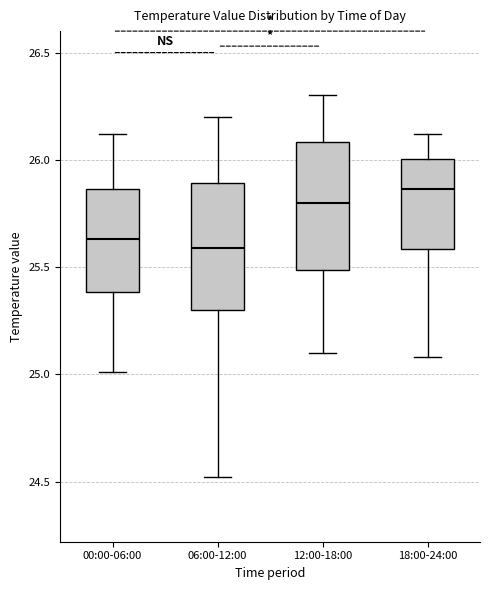

Reading left to right, read every box against the y-axis: the position of its median line, the range the box covers, and the ends of its whiskers. The values are not printed on the chart, so give them approximately, as read against the axis.

00:00-06:00: median 25.65, box 25.40 to 25.85, whiskers 25.00 to 26.10
06:00-12:00: median 25.60, box 25.30 to 25.90, whiskers 24.50 to 26.20
12:00-18:00: median 25.80, box 25.50 to 26.10, whiskers 25.10 to 26.30
18:00-24:00: median 25.85, box 25.60 to 26.00, whiskers 25.10 to 26.10